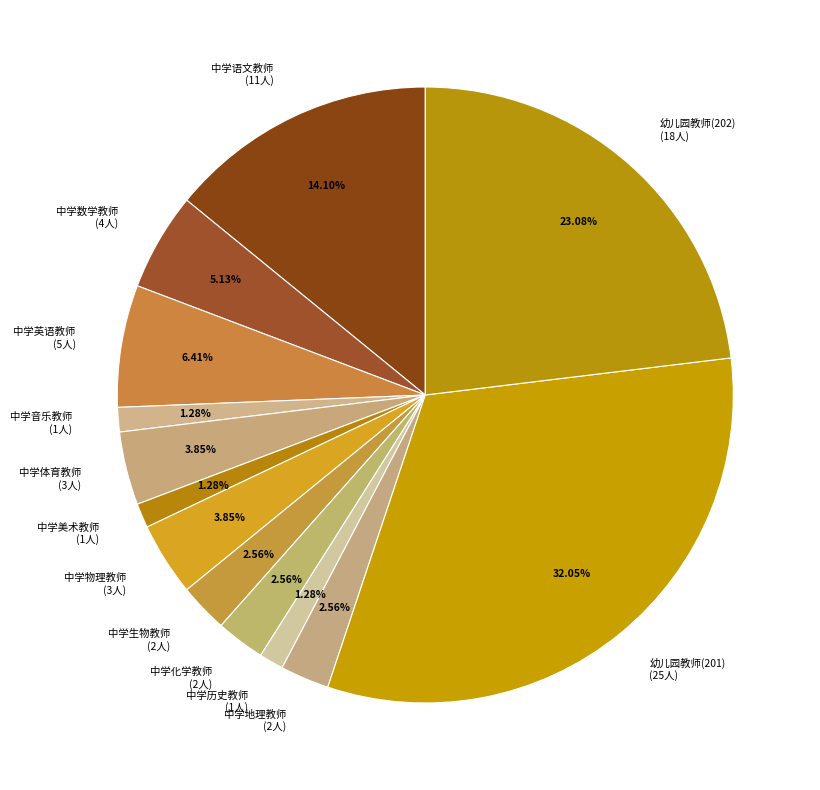

Combined, do 中学化学教师 (2人) and 中学体育教师 (3人) account for over 50%?

No